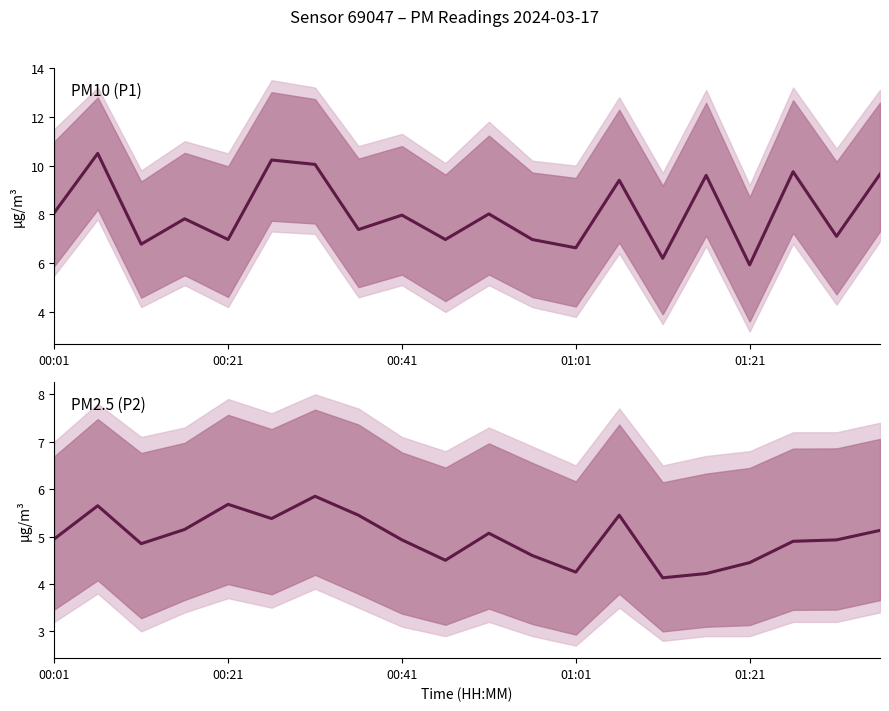

What is the difference between the maximum and second lowest values in the PM2.5 (P2) series?

1.6